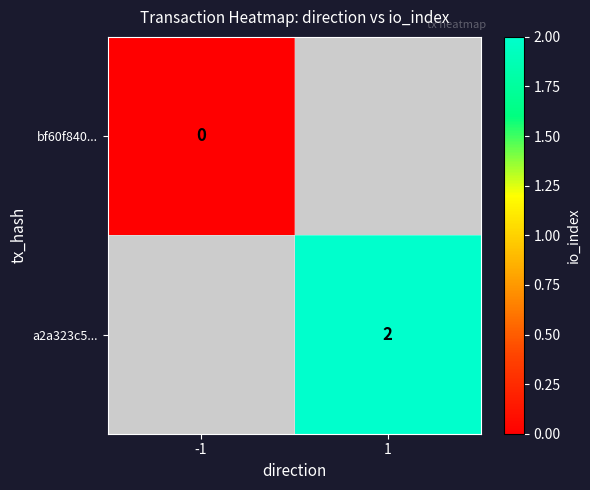

Which has a higher value, -1 or 1?

1